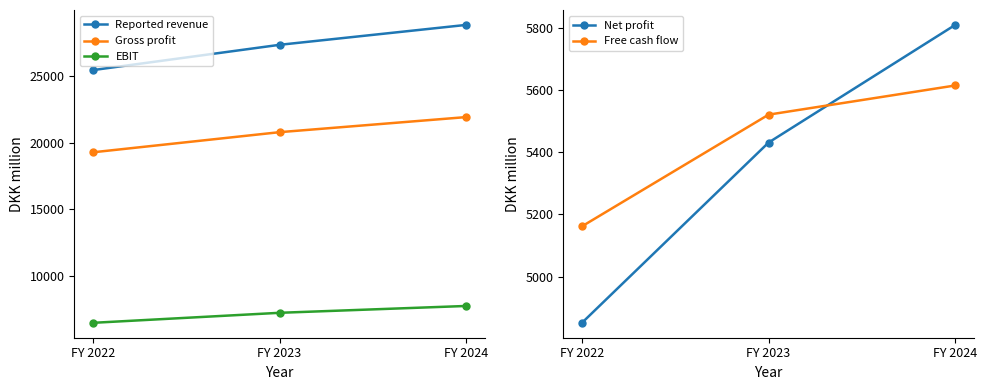

Where is Gross profit nearest to the value 20603?

FY 2023